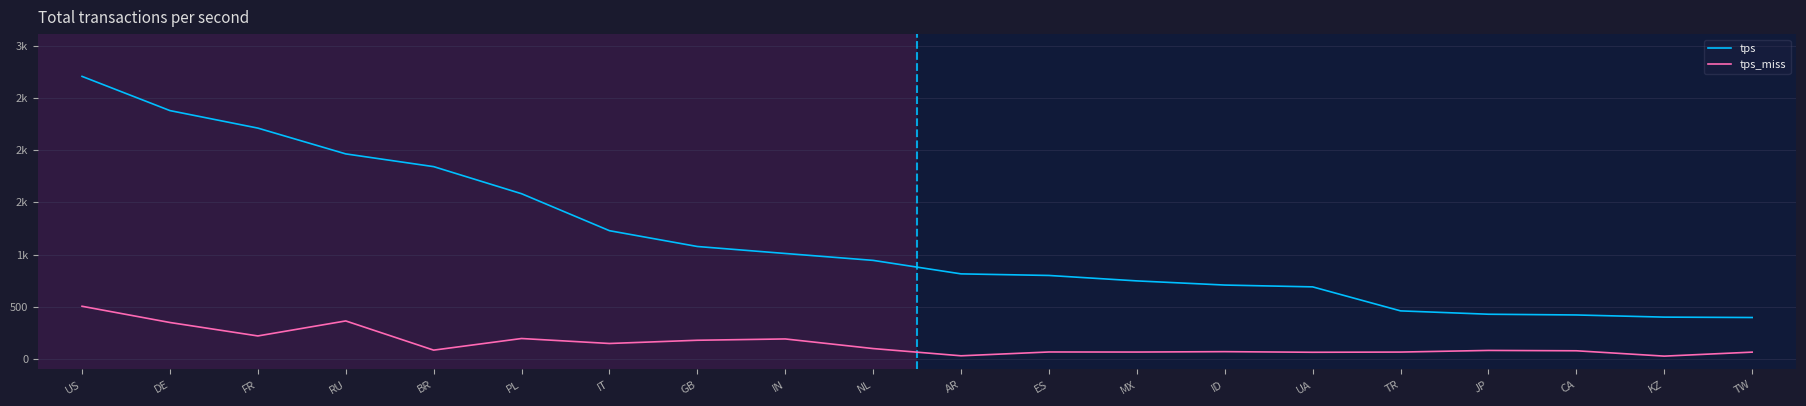

Does the chart display data point markers on the line(s)?

No